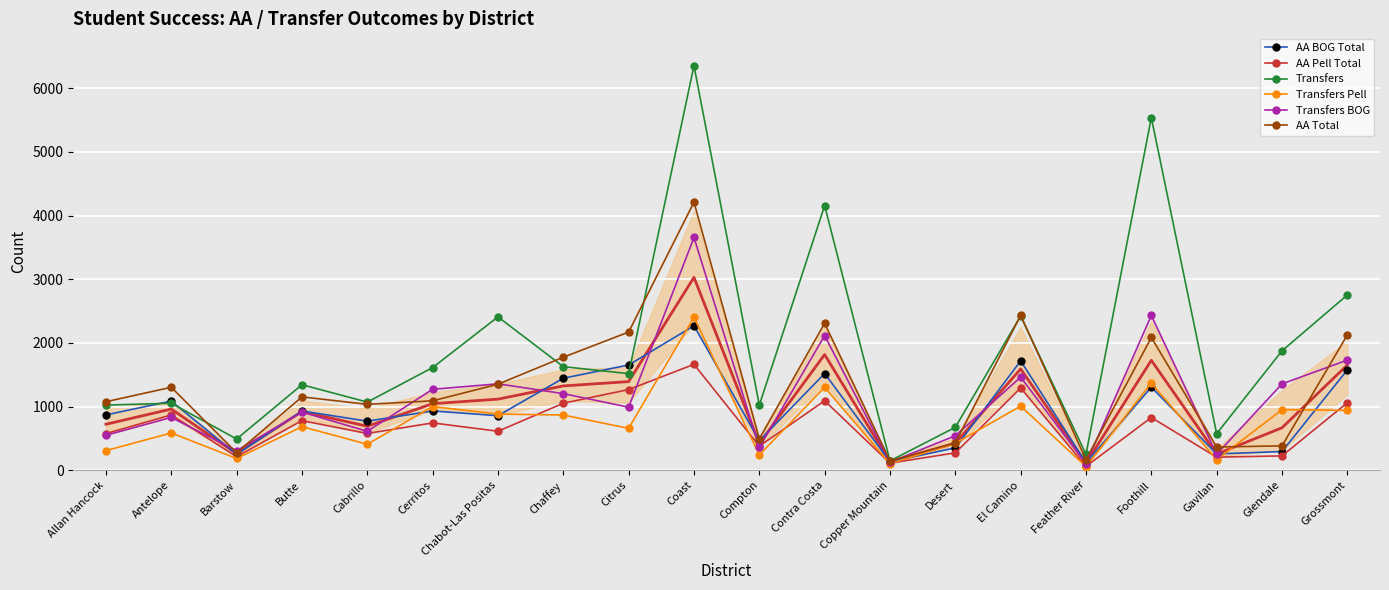

Where do Transfers BOG and AA Total first cross each other?

Antelope and Barstow